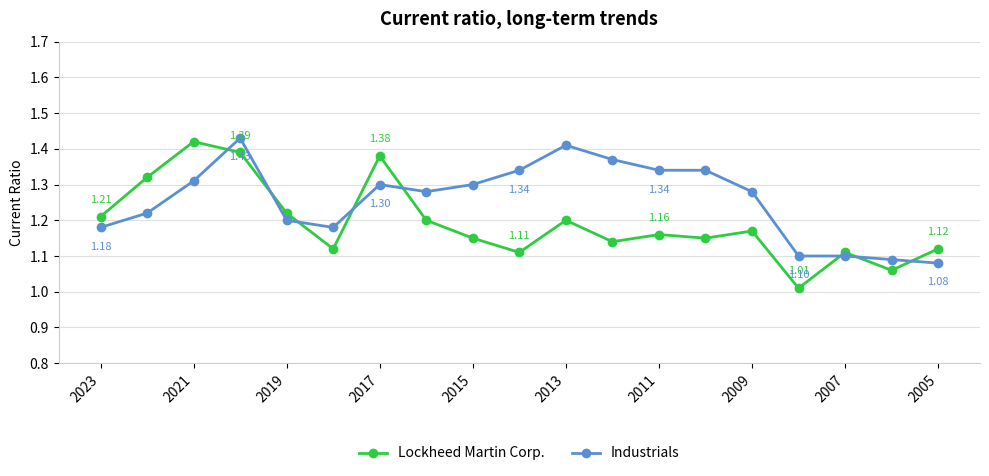

True or false: Lockheed Martin Corp. and Industrials intersect in this chart.

True